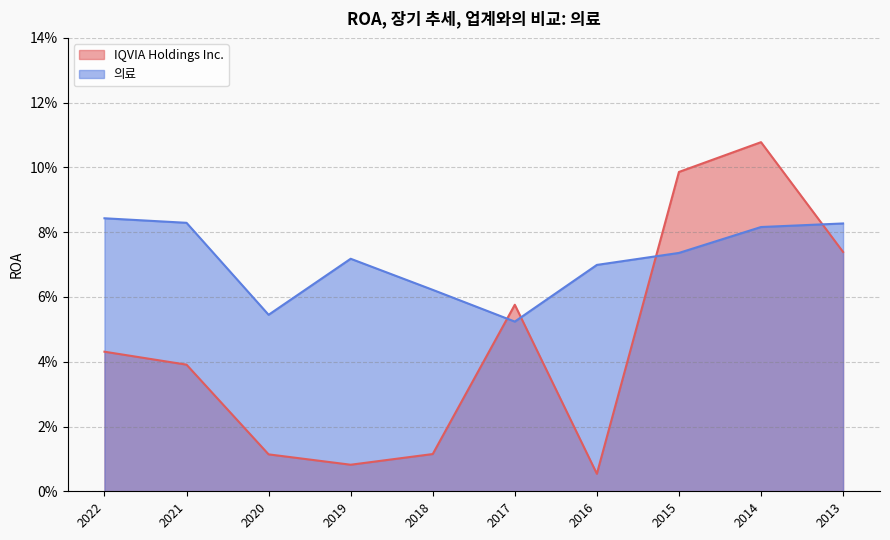

True or false: 의료 has more than 2 interior local peaks.

False